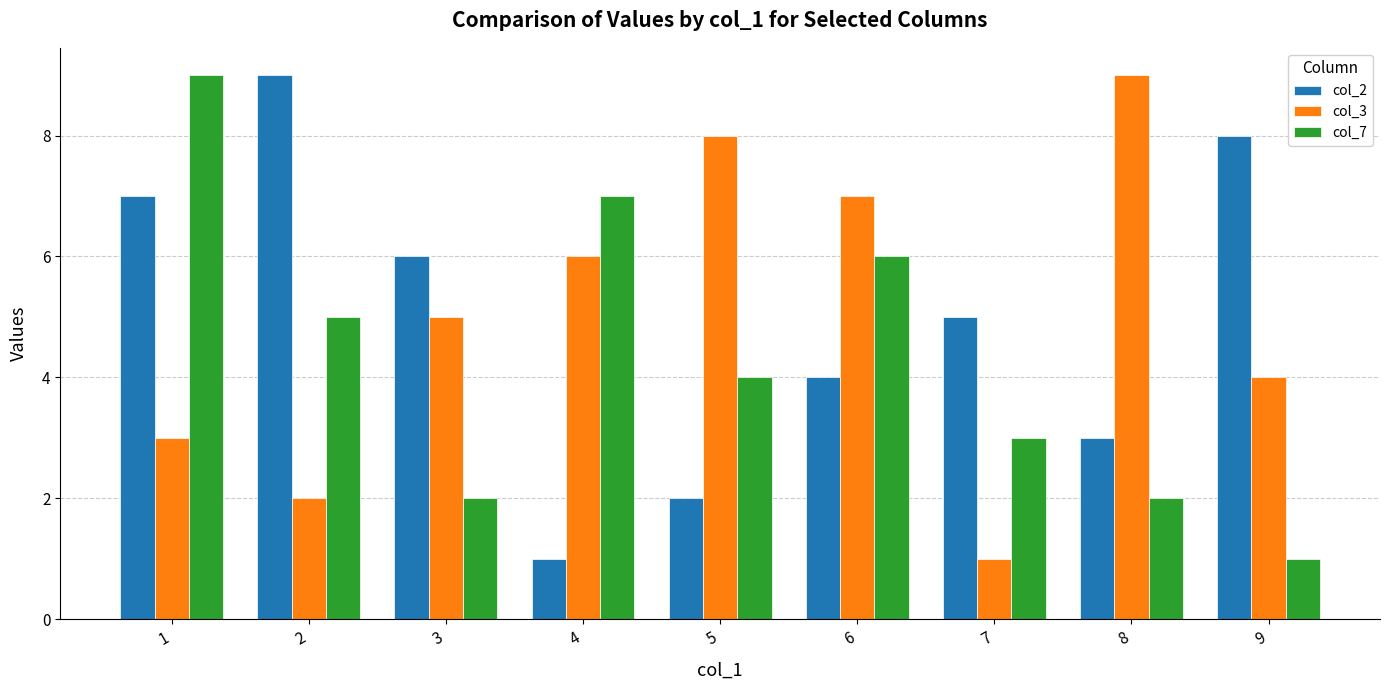

Rank the categories by col_3 value from lowest to highest.

7, 2, 1, 9, 3, 4, 6, 5, 8